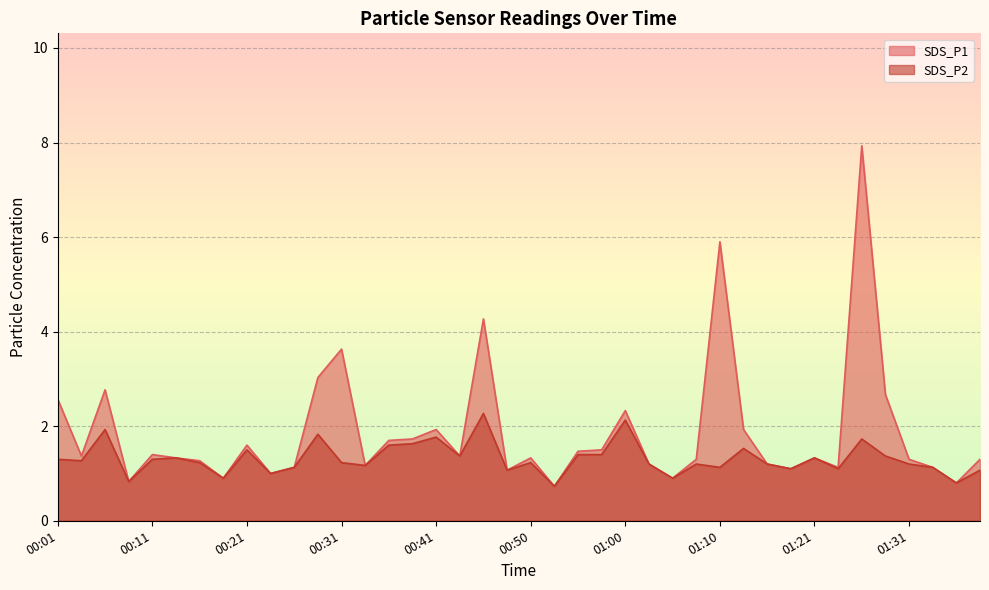

What value does the SDS_P1 series have at 01:28?

2.7